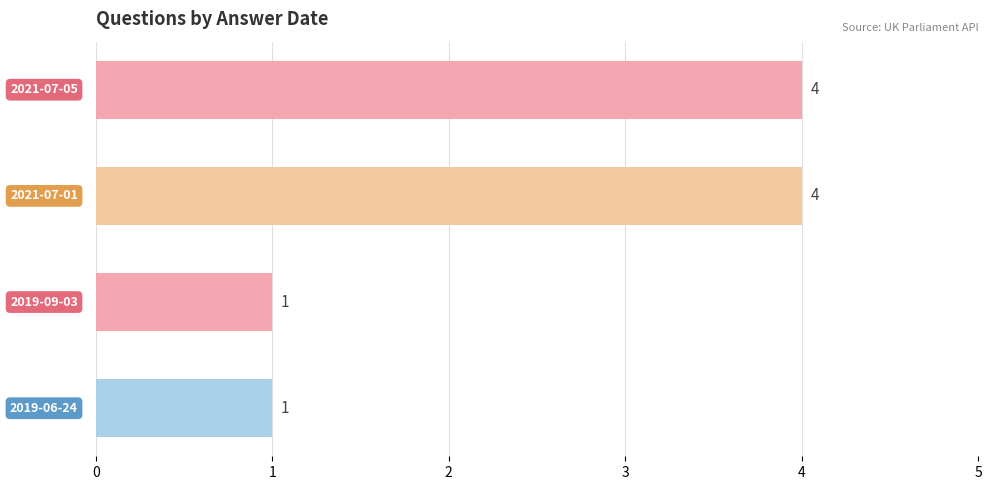

What is the sum of all values?

10